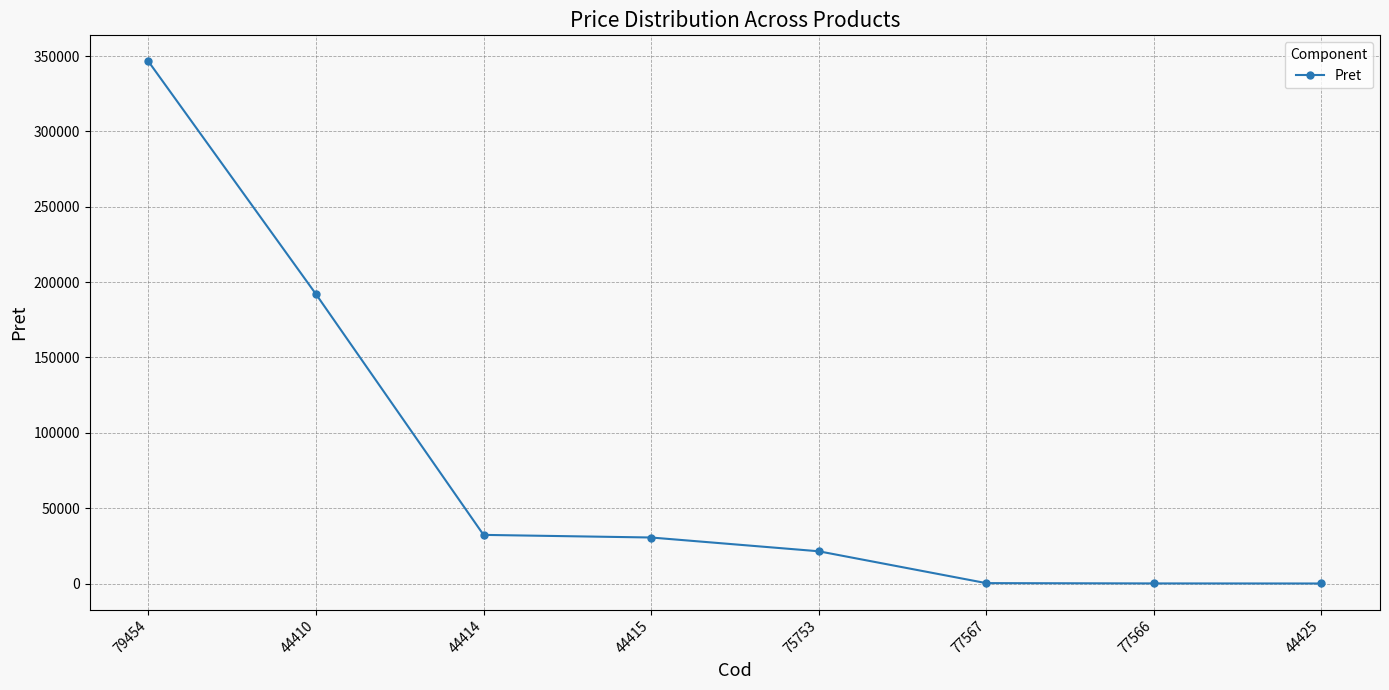

How many distinct data groups are displayed?

1